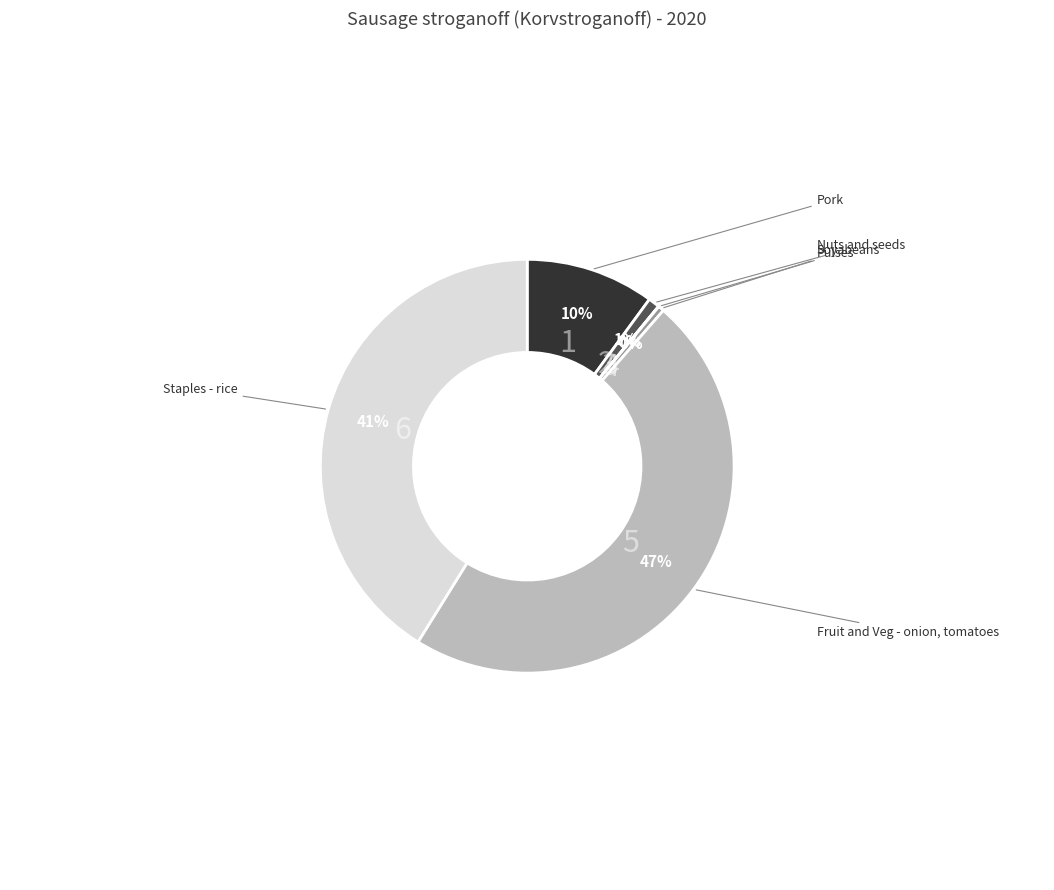

To the nearest percent, what is the average slice percentage?

17%